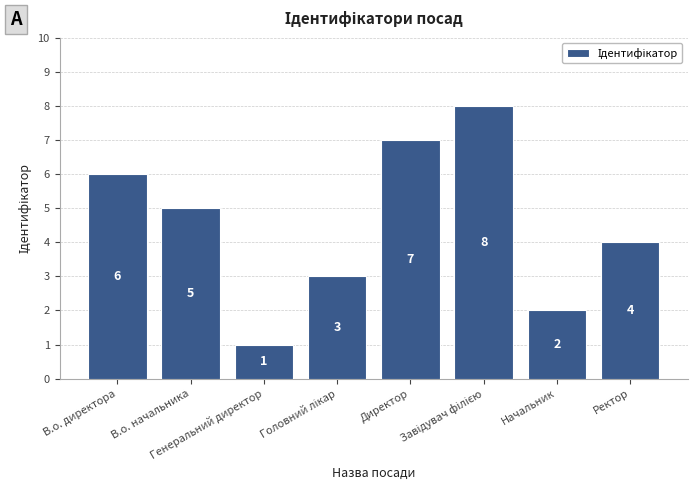

Reading left to right, transcribe all the data shown in this chart.

6	5	1	3	7	8	2	4